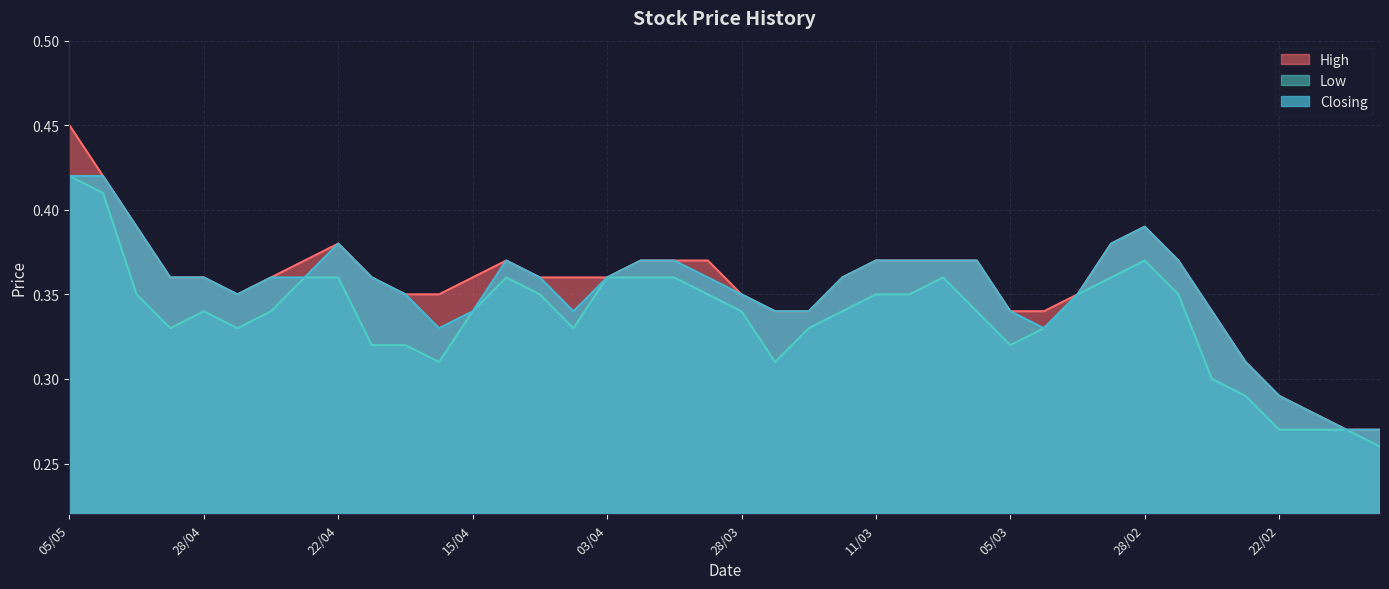

What is the value of the High point at the 34th from the left?

0.4